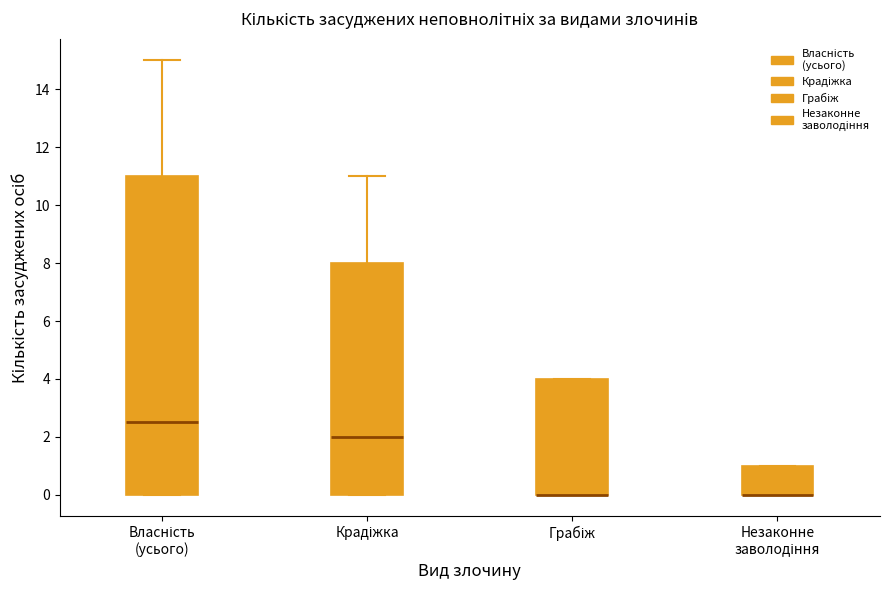

Reading left to right, read every box against the y-axis: the position of its median line, the range the box covers, and the ends of its whiskers. The values are not printed on the chart, so give them approximately, as read against the axis.

Власність (усього): median 2.6, box 0.0 to 11.0, whiskers 0.0 to 15.0
Крадіжка: median 2.0, box 0.0 to 8.0, whiskers 0.0 to 11.0
Грабіж: median 0.0 (drawn on the box's lower edge), box 0.0 to 4.0, whiskers 0.0 to 4.0
Незаконне заволодіння: median 0.0 (drawn on the box's lower edge), box 0.0 to 1.0, whiskers 0.0 to 1.0